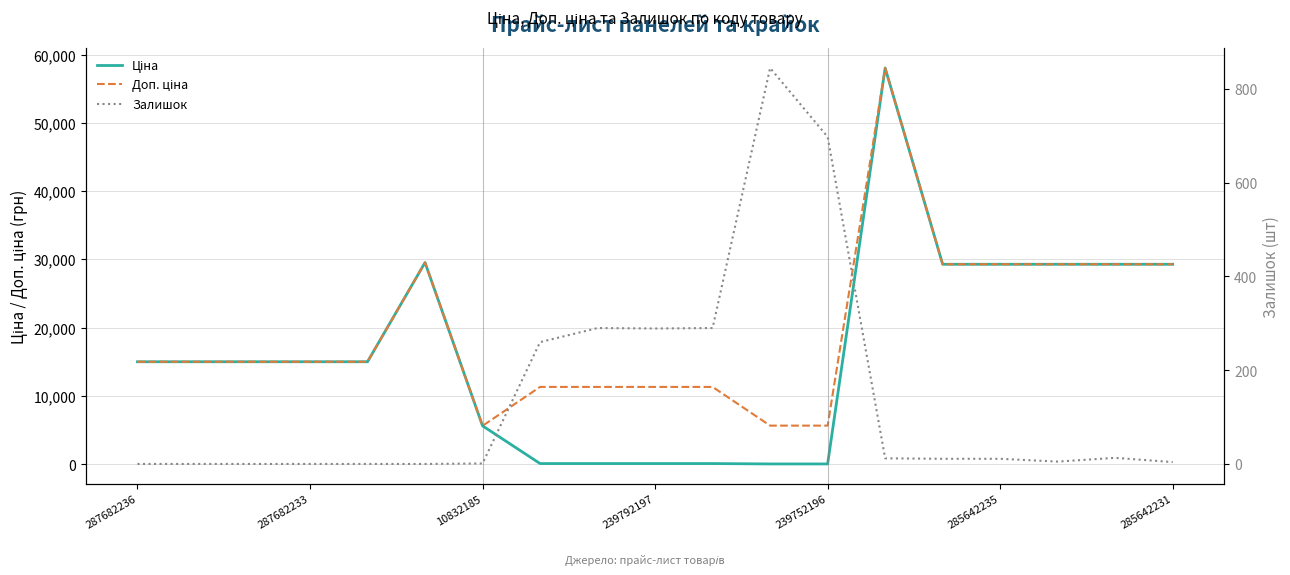

How many values in the Доп. ціна series are below 15019?

7